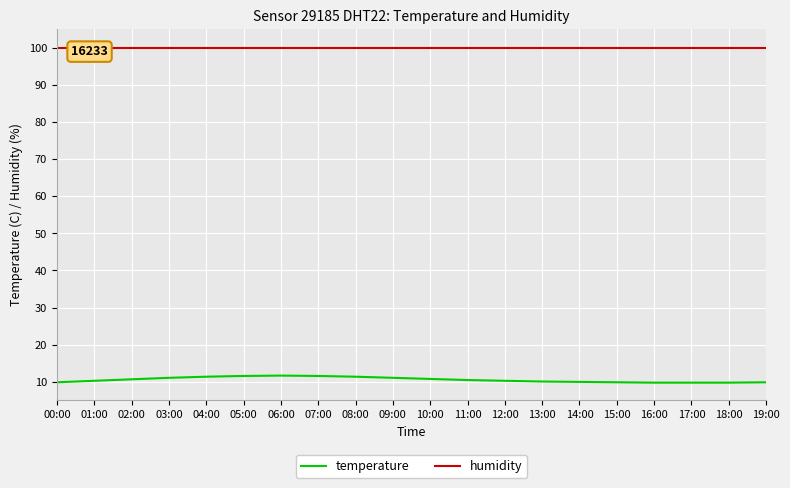

How many lines are shown in the chart?

2